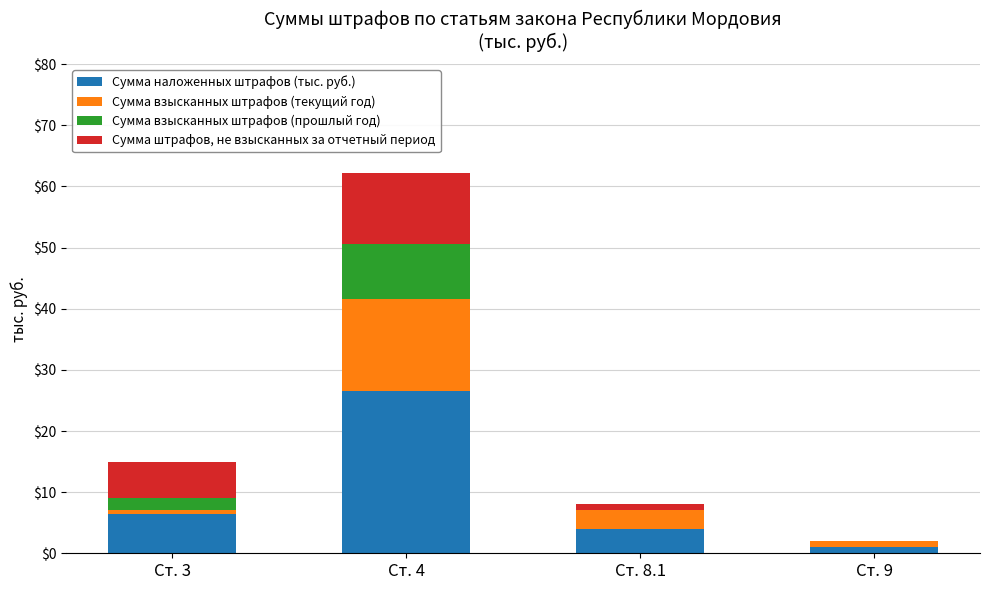

Is it true that Сумма наложенных штрафов (тыс. руб.) equals 4.0 at Ст. 8.1?

True